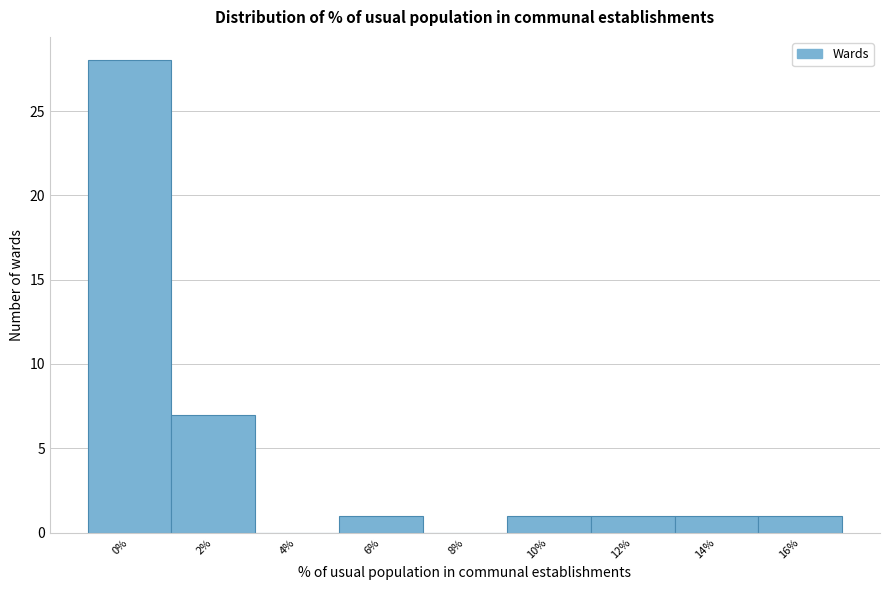

Reading right to left, transcribe all the data shown in this chart.

16%=1	14%=1	12%=1	10%=1	8%=0	6%=1	4%=0	2%=7	0%=28